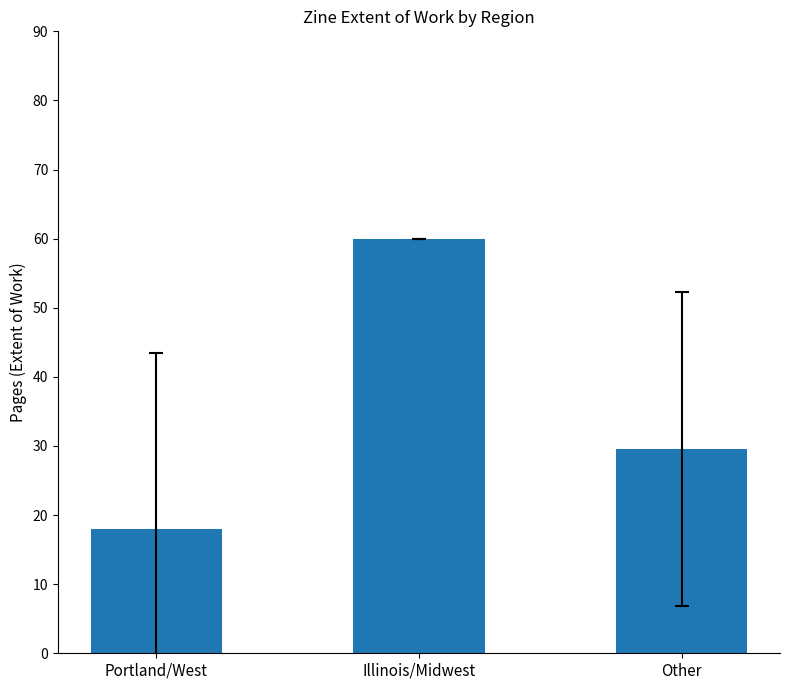

What is the minimum value shown in the chart?

18.0